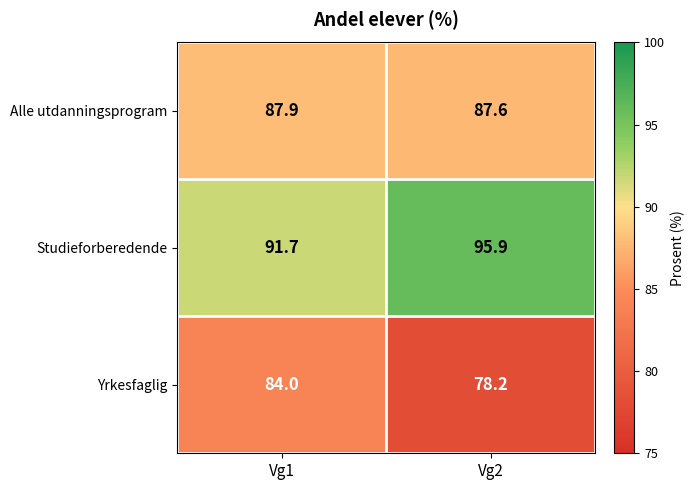

Which label corresponds to the largest value in the chart?

Vg2